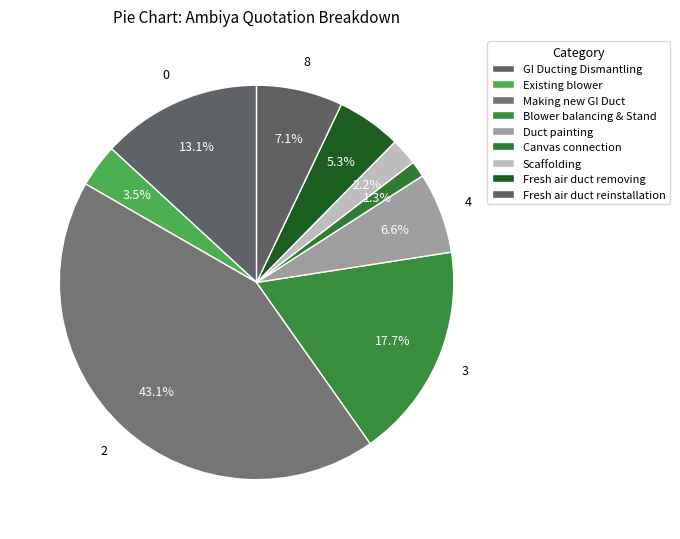

Count the number of slices in the pie.

9